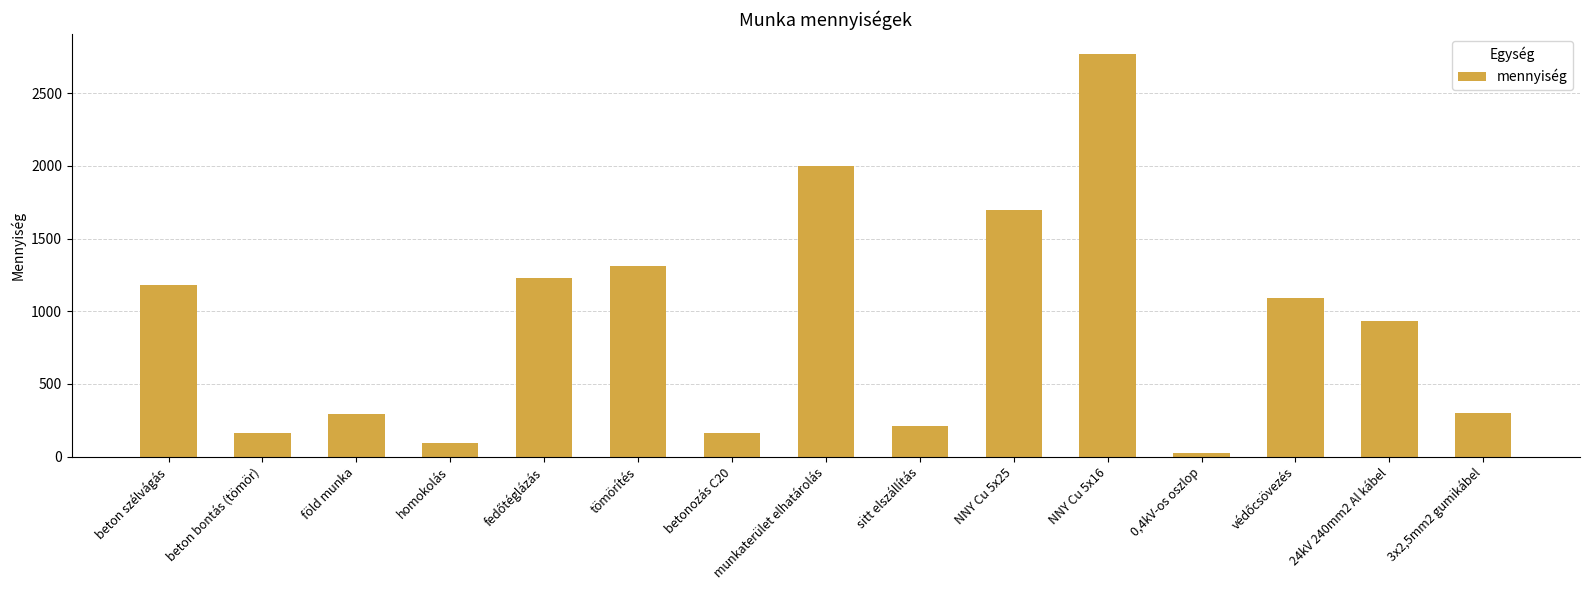

What is the value of the 6th bar from the left?

1315